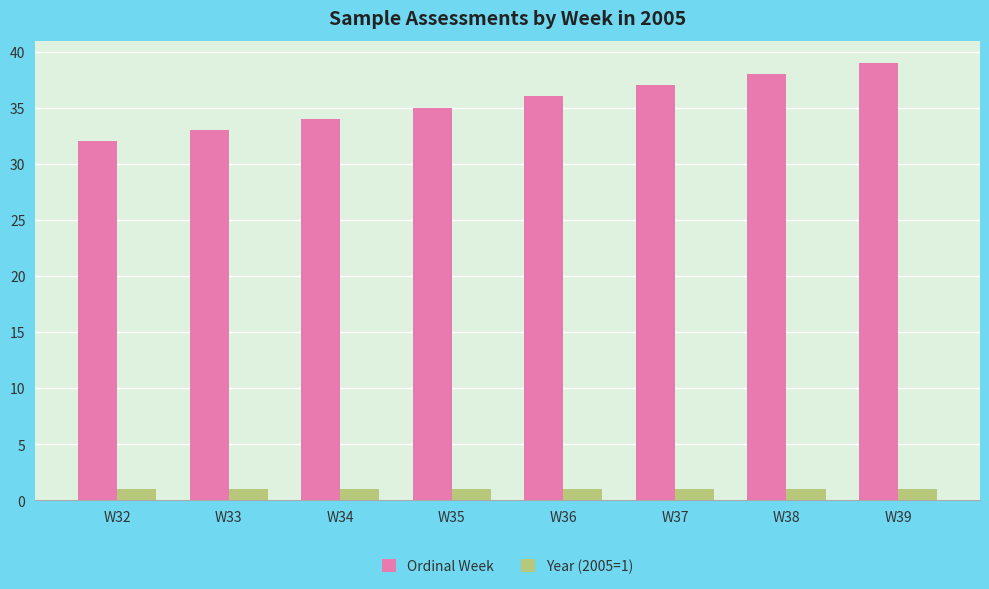

What is the maximum value for Year (2005=1)?

1